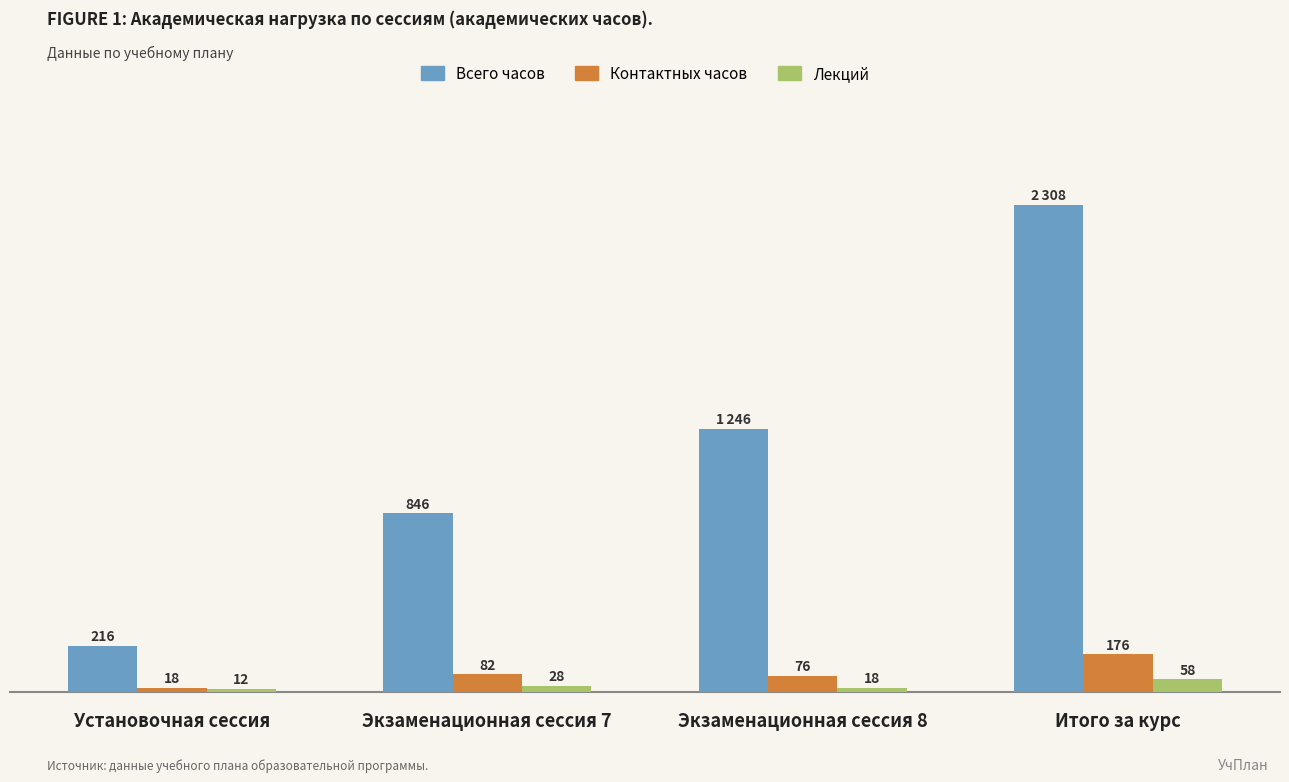

At which label is Всего часов closest to 1262?

Экзаменационная сессия 8